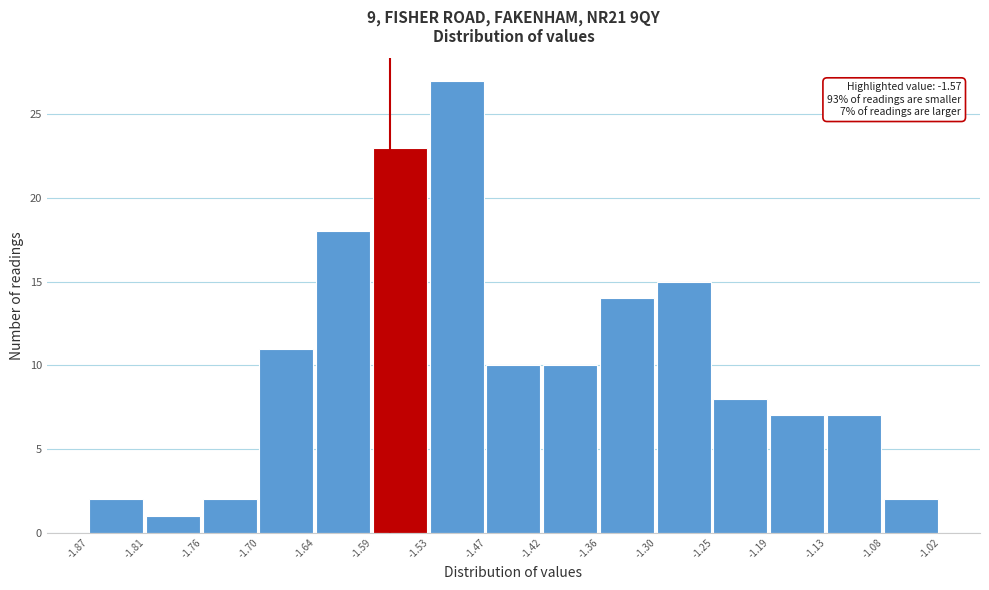

Over which range of the x-axis is the bar tallest?

-1.53 to -1.47